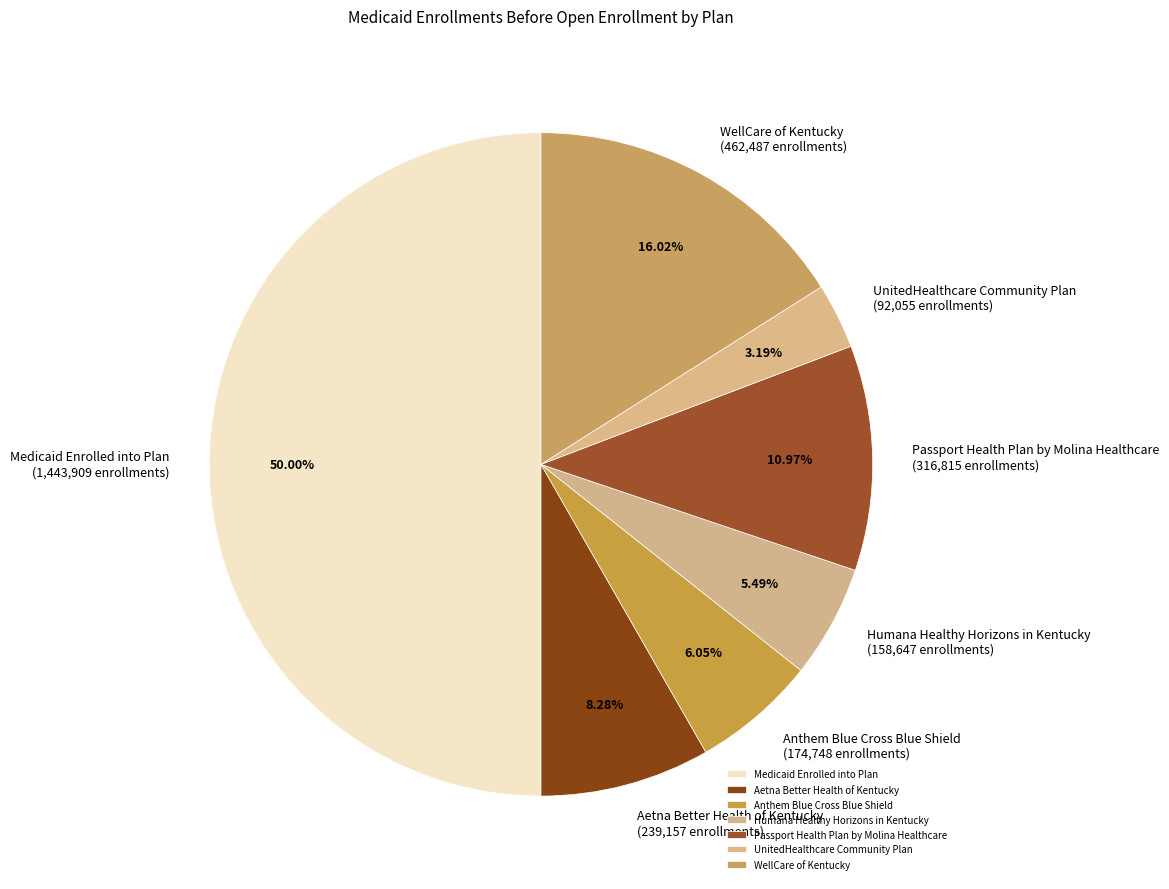

Combined, do WellCare of Kentucky and Medicaid Enrolled into Plan account for over 50%?

Yes